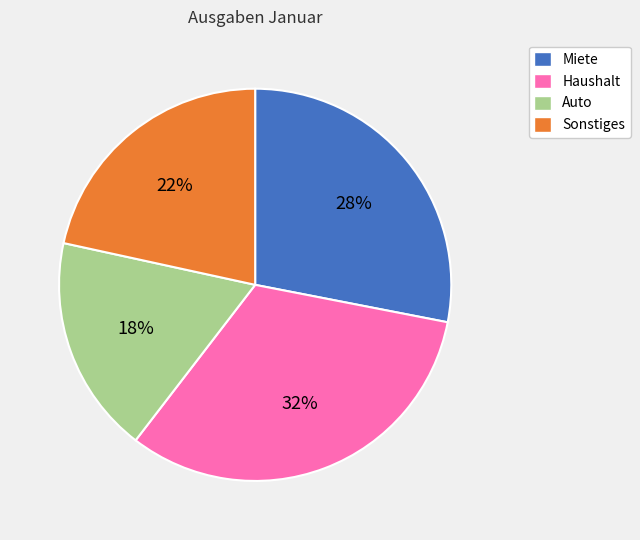

Between Haushalt and Sonstiges, which is larger?

Haushalt